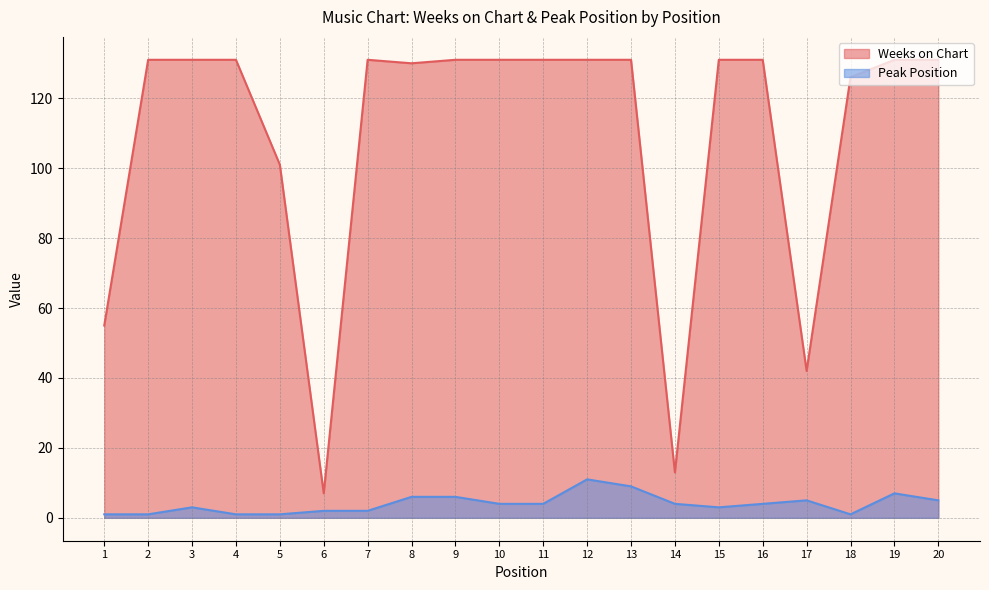

True or false: Peak Position and Weeks on Chart cross at least once.

False